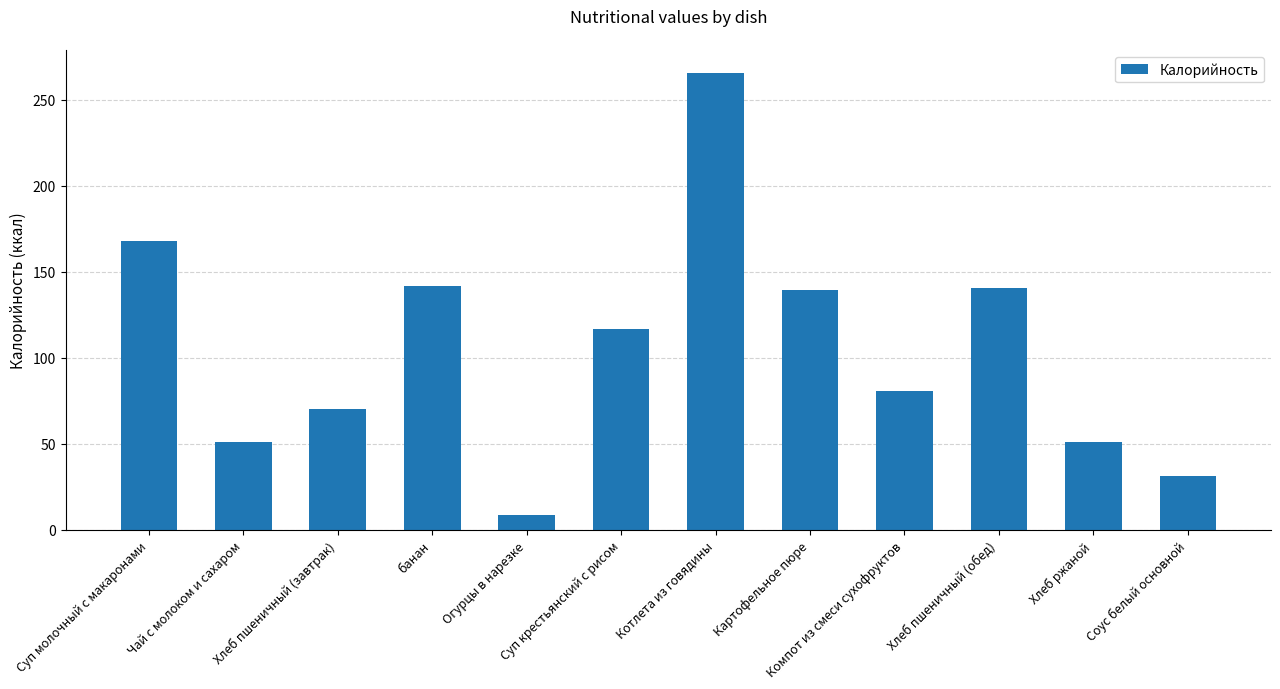

Approximately how many times larger is the value at банан compared to Суп молочный с макаронами?

0.8